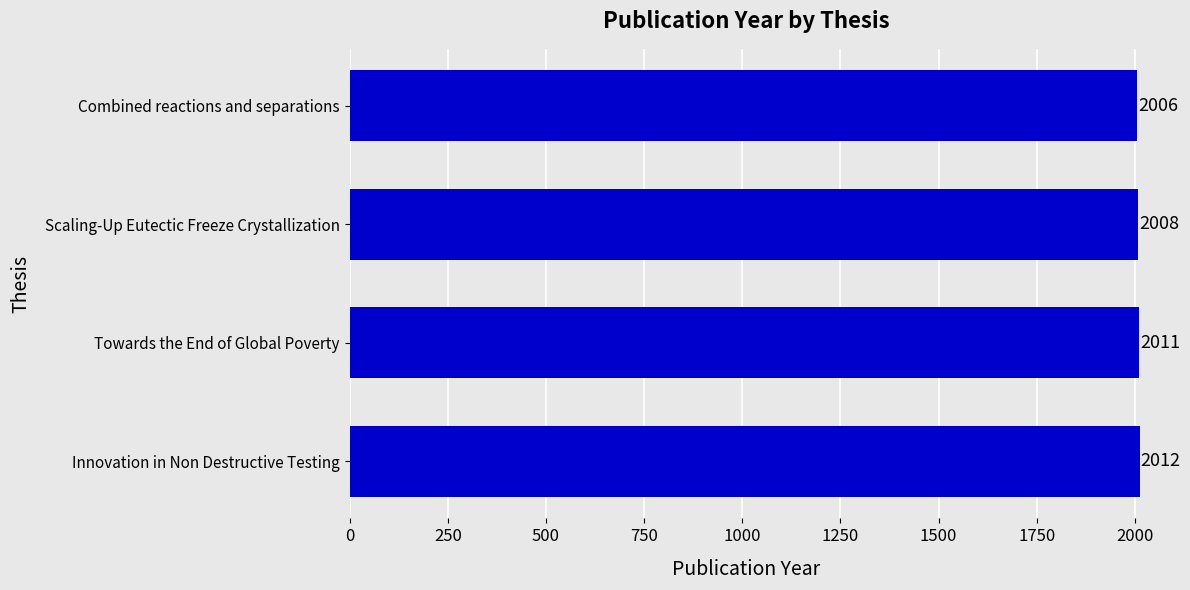

What is the sum of all values?

8037